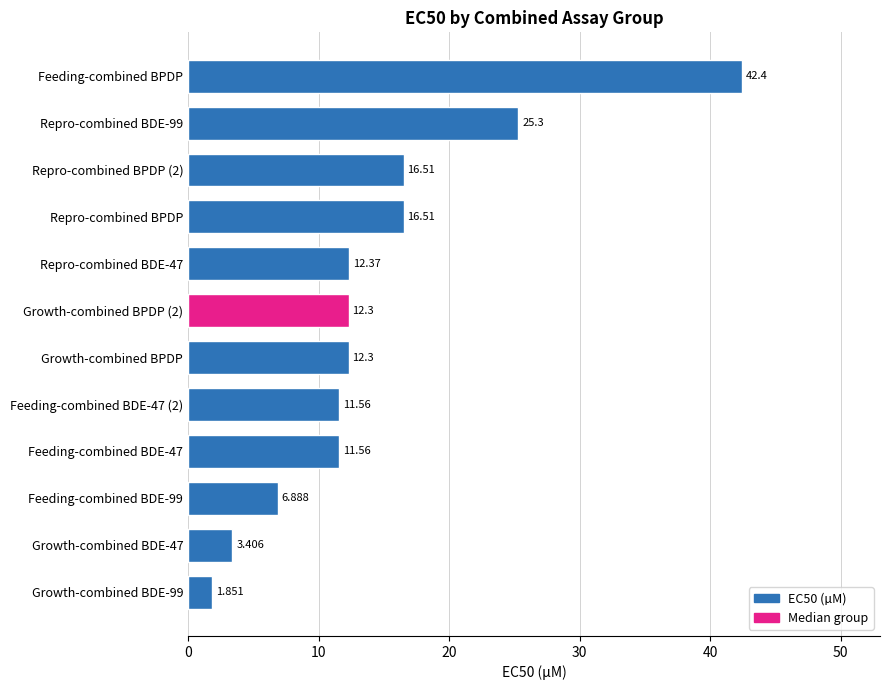

What is the maximum value shown in the chart?

42.4